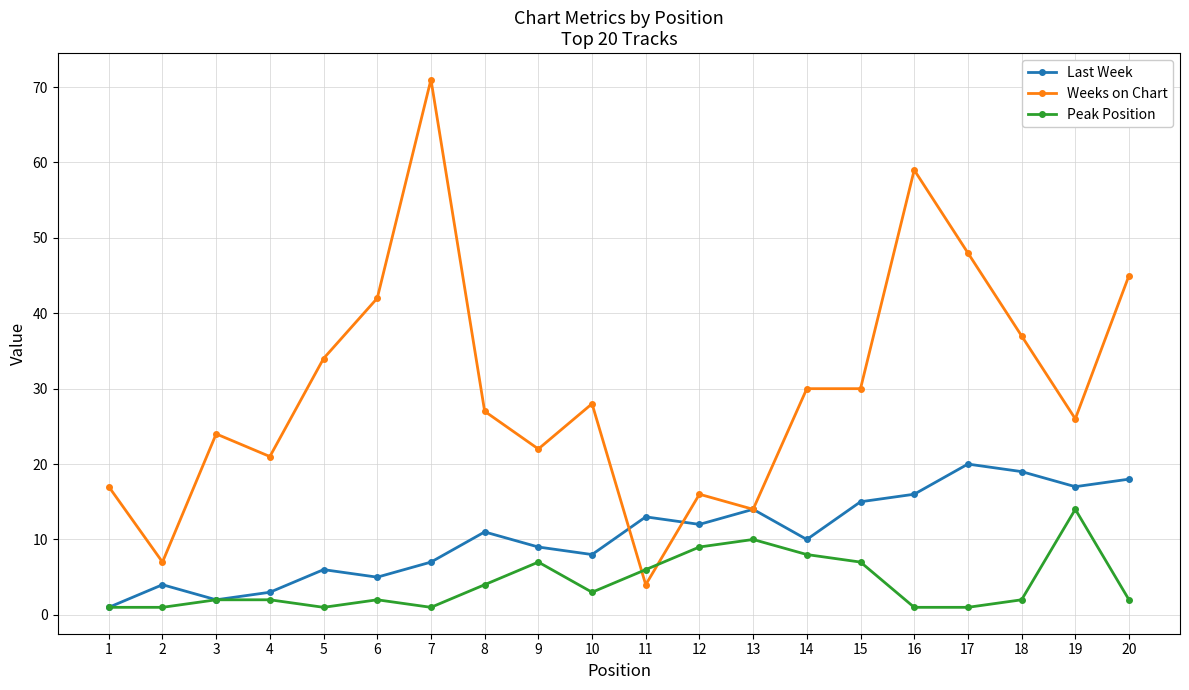

How many times do Peak Position and Weeks on Chart cross each other?

2